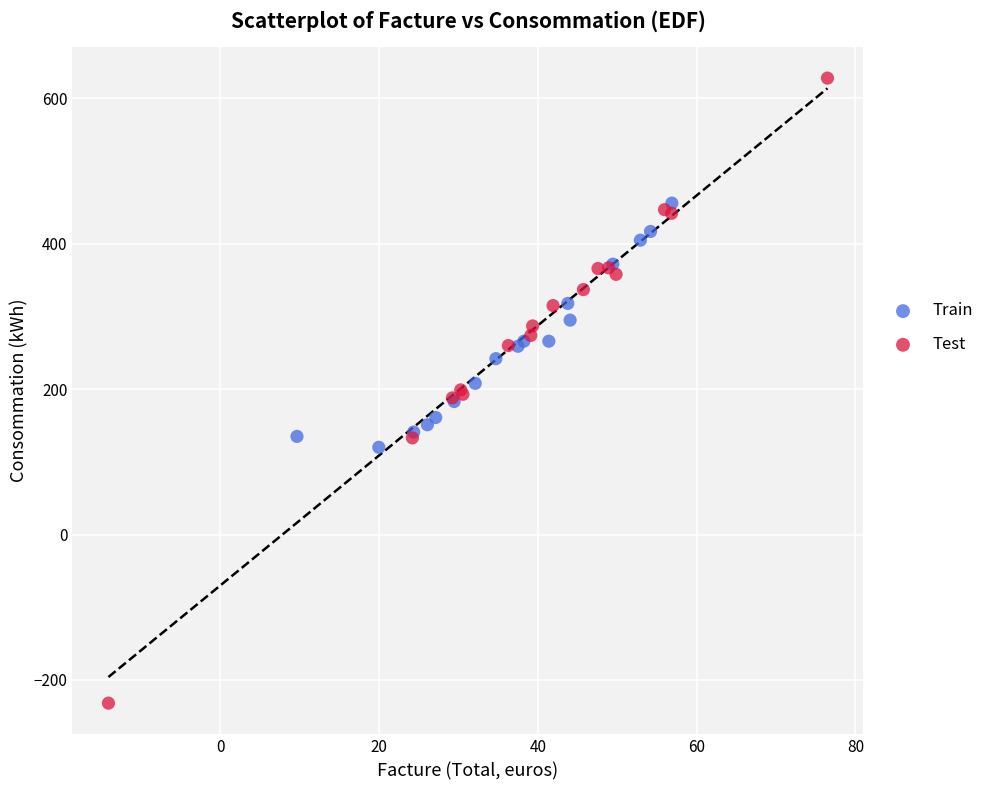

Which series has the largest Y range (max minus min)?

Test